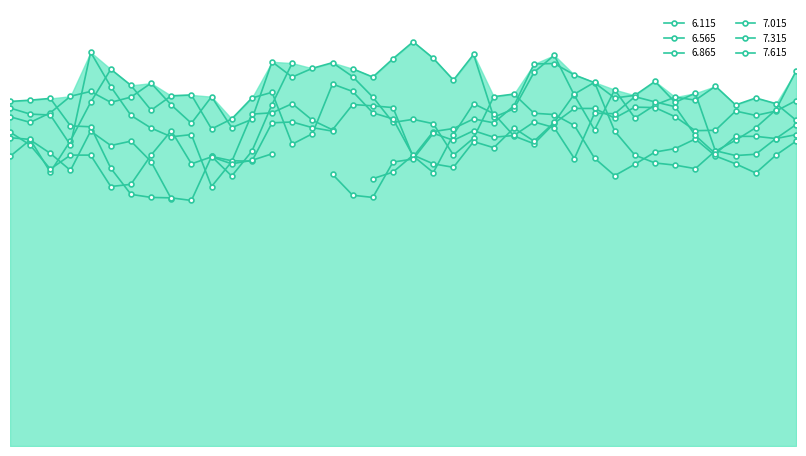

What is the spread (max minus min) of values at 2003/02/13 06:00?

12.1